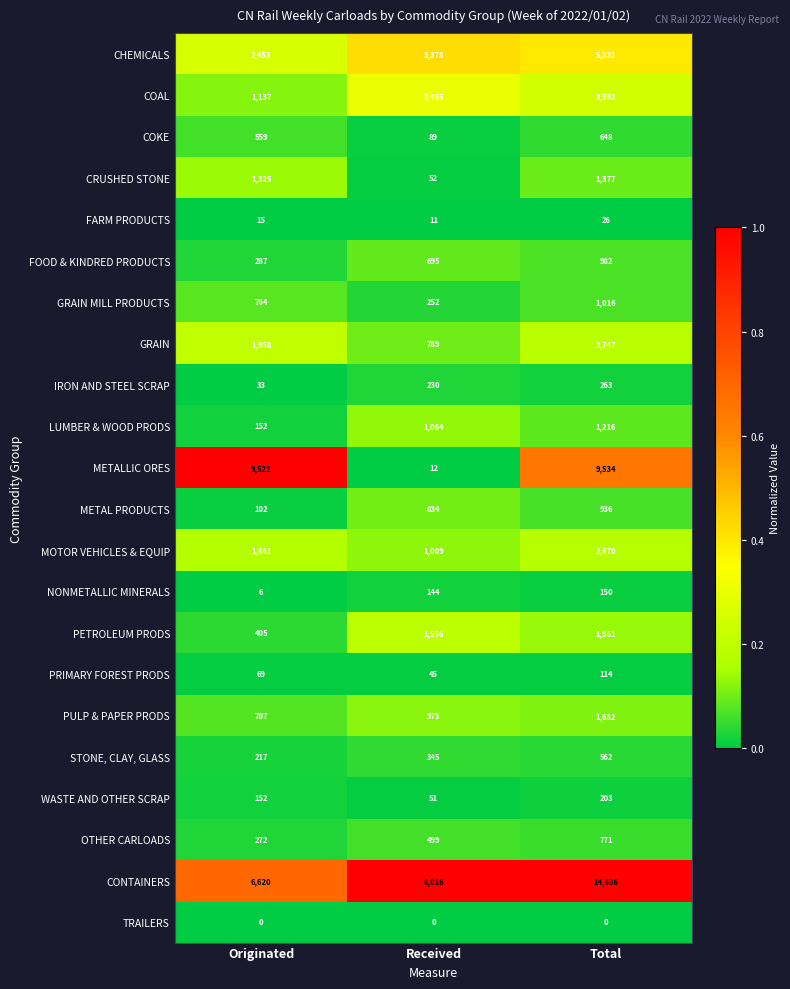

What is the approximate value of PULP & PAPER PRODS at Total, to the nearest 100?

1700